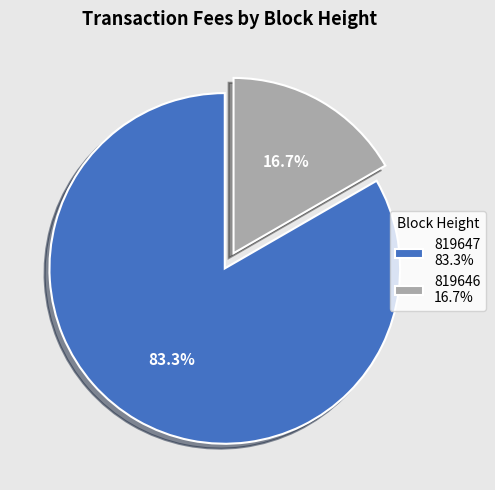

To the nearest percent, what is the combined percentage of 819647 and 819646?

100%